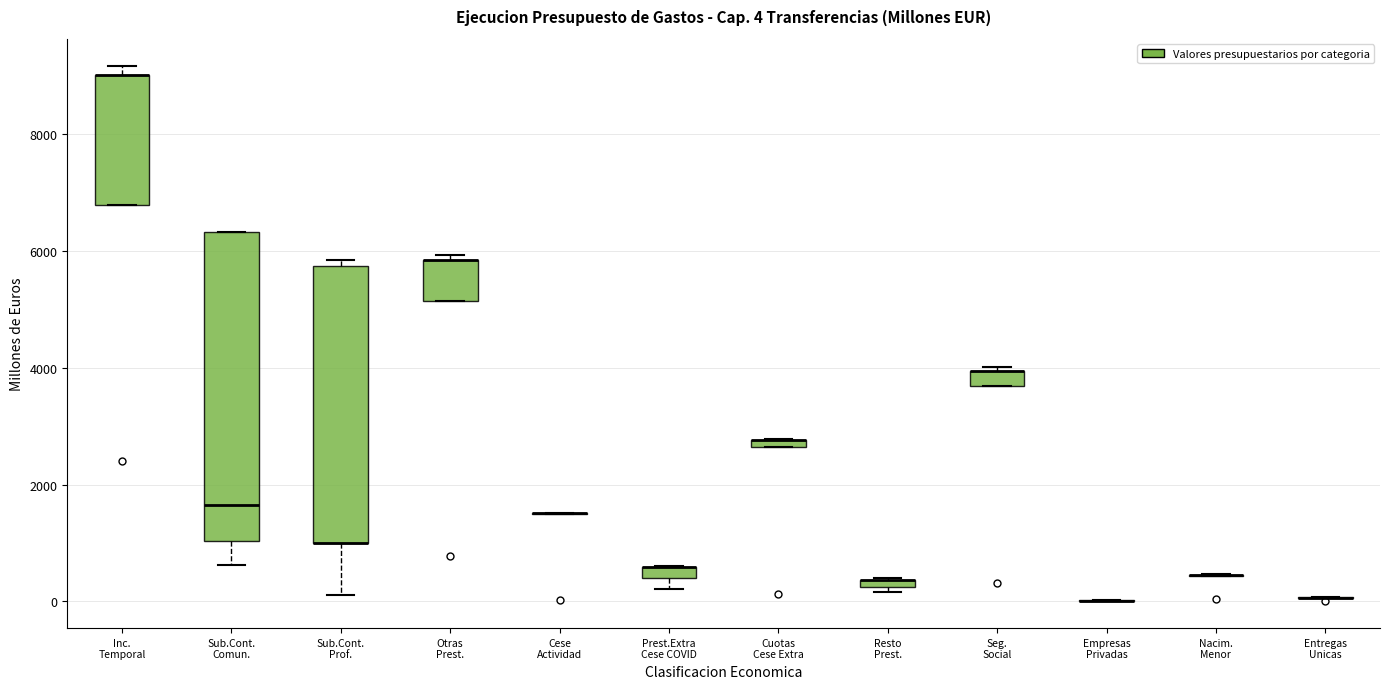

Comparing the boxes themselves (not the whiskers), which one is the tallest?

Sub.Cont. Comun.